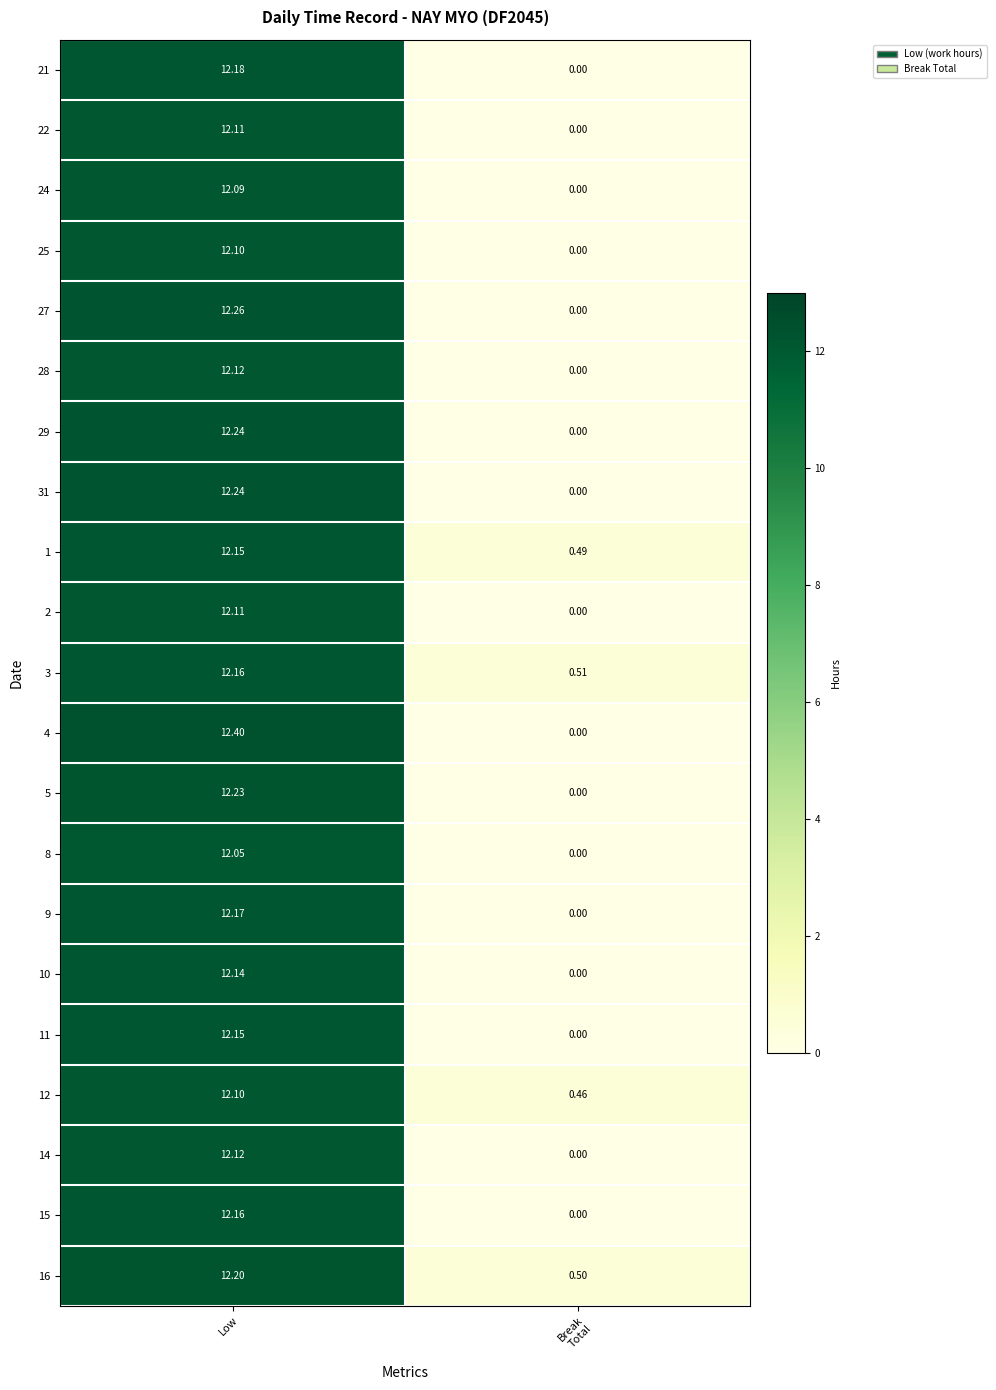

At which category is the sum across all series the highest?

Low